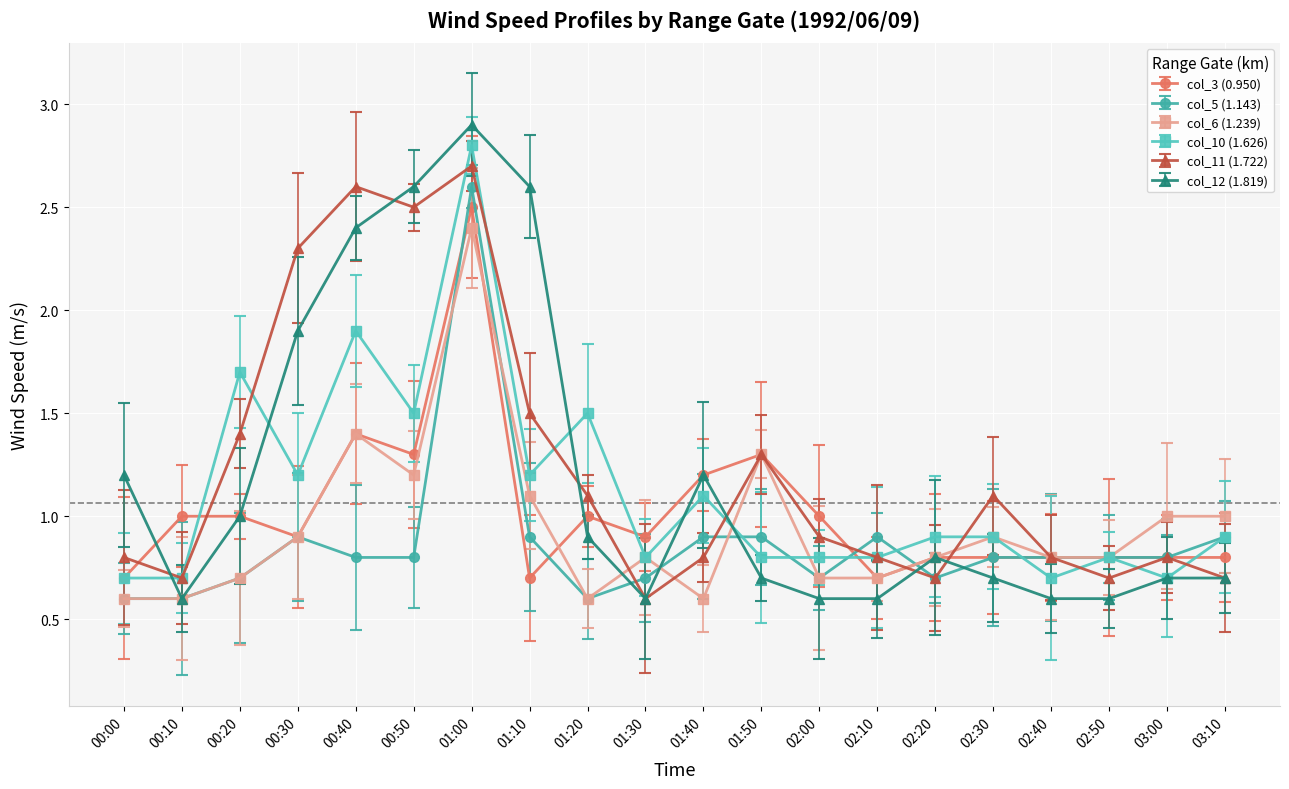

How many series are shown in this chart?

6